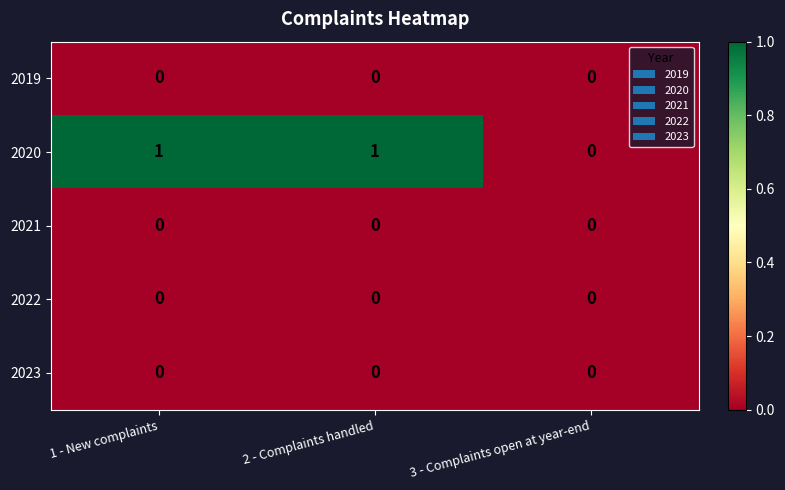

How many distinct data groups are displayed?

5